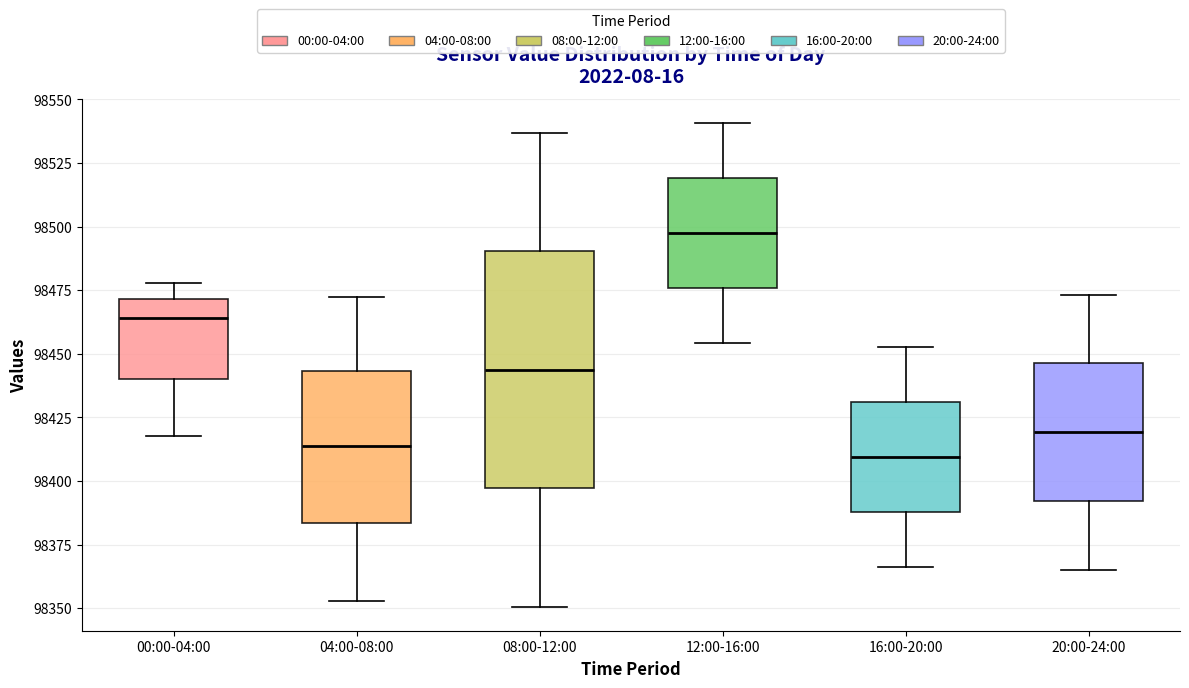

Where does the median line of the box for 16:00-20:00 sit on the y-axis? The values are not printed on the chart, so give them approximately, as read against the axis.

98410